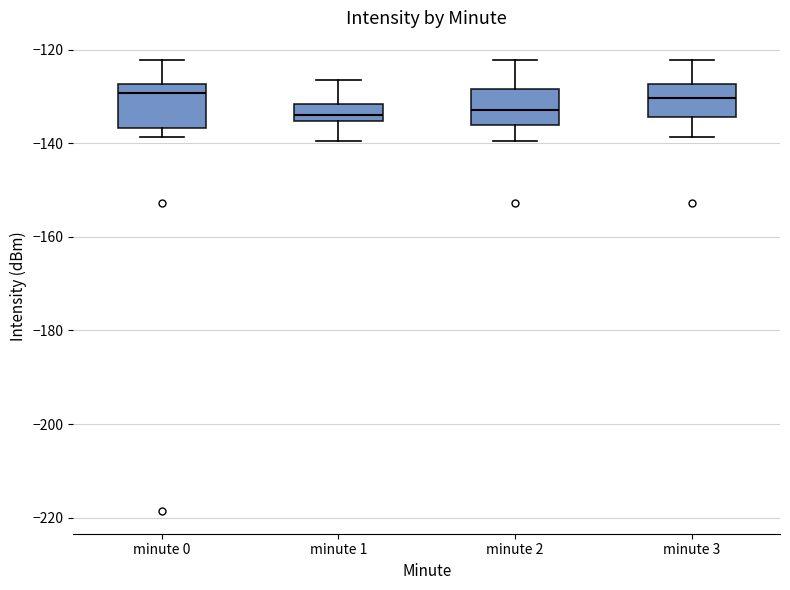

Reading left to right, read every box against the y-axis: the position of its median line, the range the box covers, and the ends of its whiskers. The values are not printed on the chart, so give them approximately, as read against the axis.

minute 0: median -130, box -136 to -128, whiskers -138 to -122
minute 1: median -134, box -136 to -132, whiskers -140 to -126
minute 2: median -134, box -136 to -128, whiskers -140 to -122
minute 3: median -130, box -134 to -128, whiskers -138 to -122